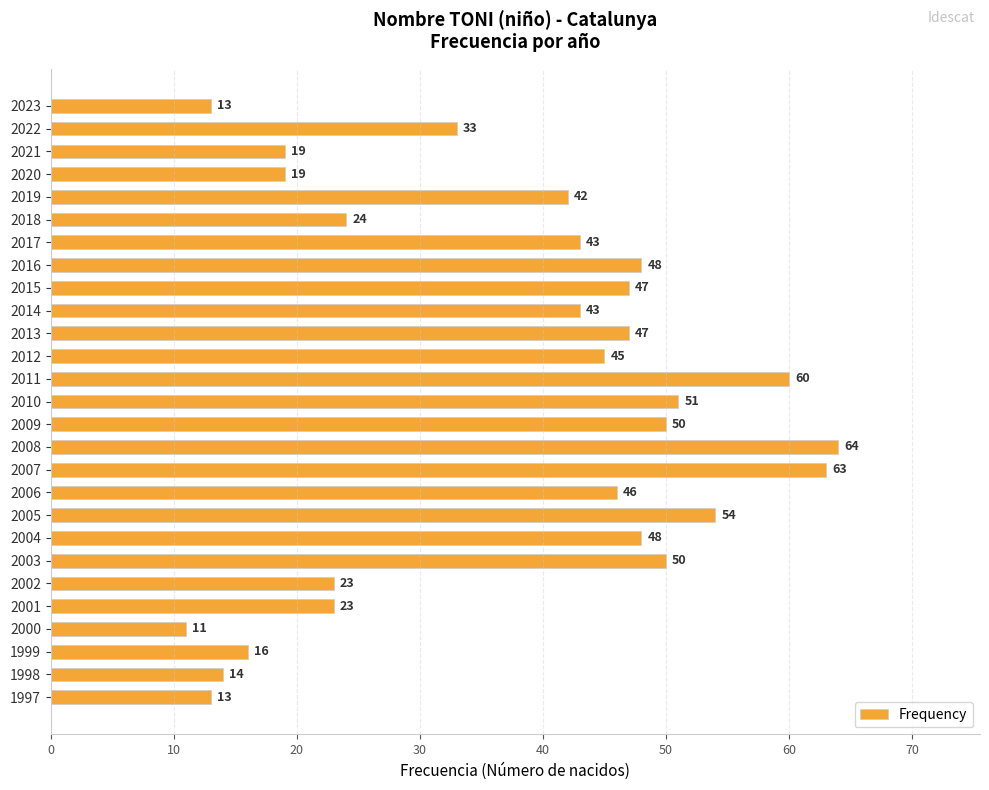

What is the approximate value at 1997?

13